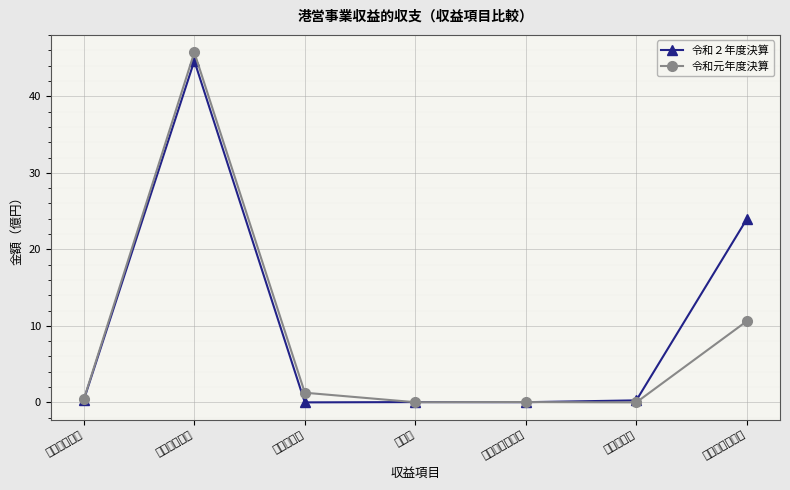

Where do 令和元年度決算 and 令和２年度決算 first cross each other?

国庫補助金 and 雑収益